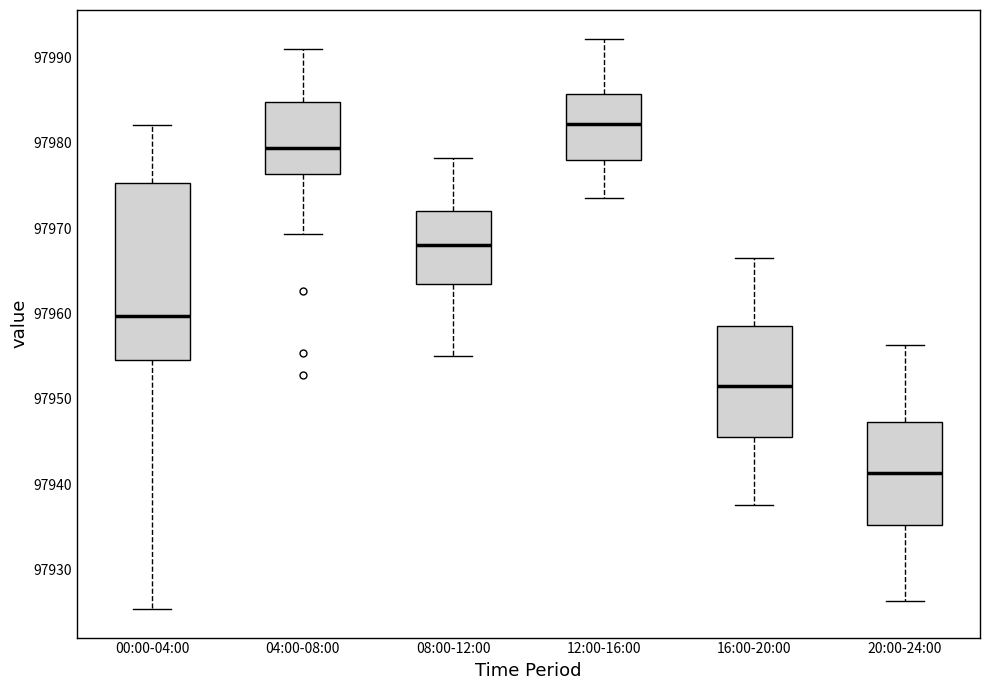

Reading left to right, read every box against the y-axis: the position of its median line, the range the box covers, and the ends of its whiskers. The values are not printed on the chart, so give them approximately, as read against the axis.

00:00-04:00: median 97960, box 97955 to 97975, whiskers 97925 to 97982
04:00-08:00: median 97979, box 97976 to 97985, whiskers 97969 to 97991
08:00-12:00: median 97968, box 97964 to 97972, whiskers 97955 to 97978
12:00-16:00: median 97982, box 97978 to 97986, whiskers 97974 to 97992
16:00-20:00: median 97952, box 97946 to 97959, whiskers 97938 to 97967
20:00-24:00: median 97941, box 97935 to 97947, whiskers 97926 to 97956